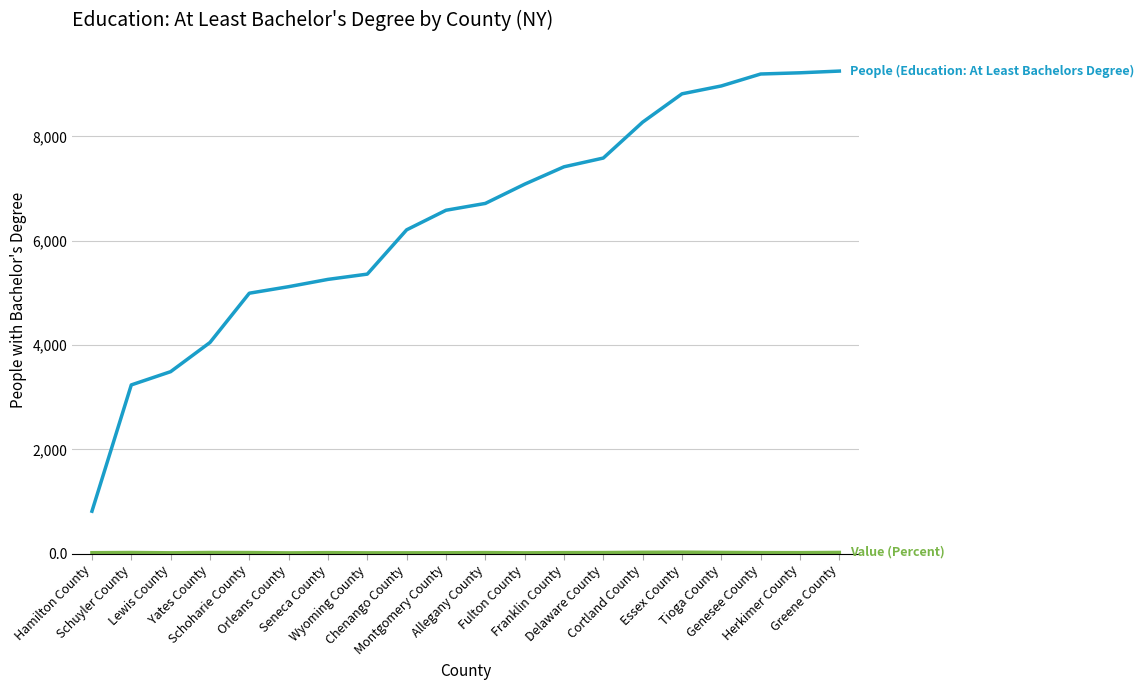

What is the greatest value displayed?

9253.0